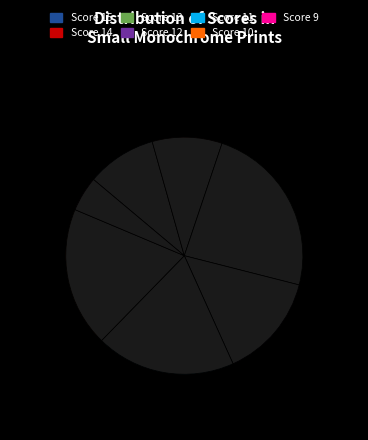

To the nearest percent, what percentage of the pie is Score 10?

19%